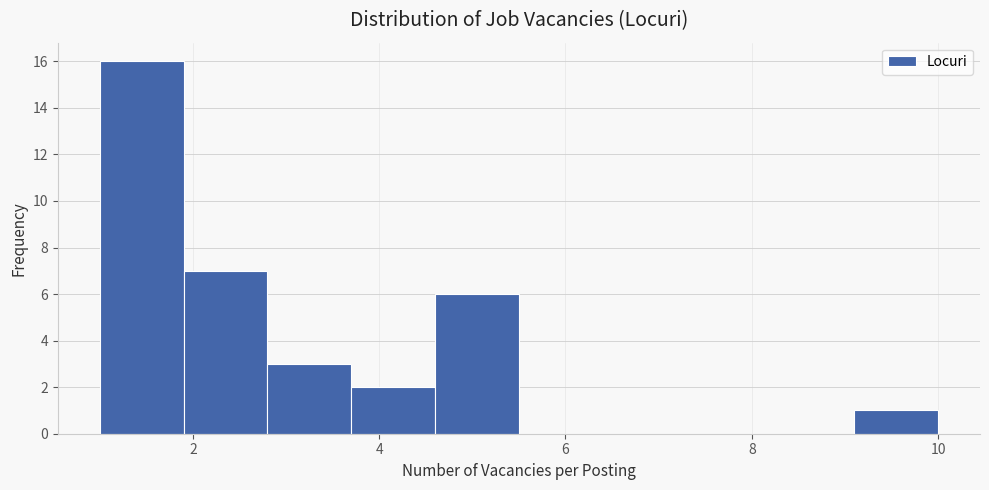

What is the height of the bar covering 1.9 to 2.8 on the x-axis? Neither the bar edges nor the heights are printed on the chart, so give them approximately, as read against the axes.

7